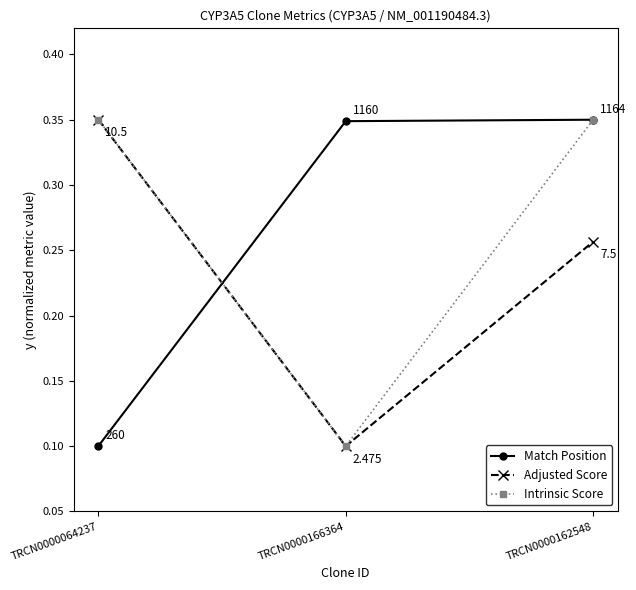

What is the total value across all series at TRCN0000166364?

0.5